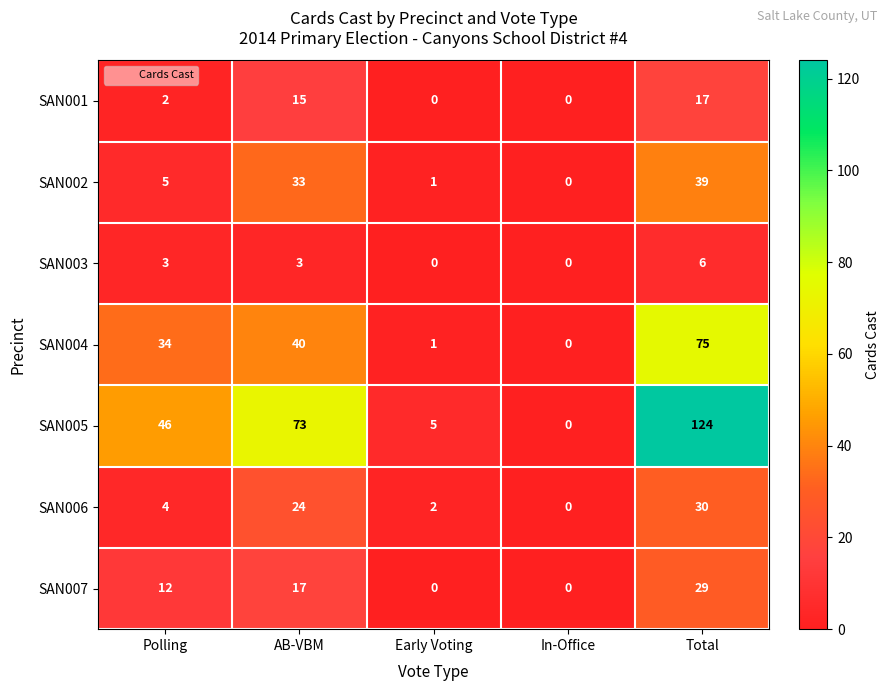

Rank the series at Total from highest to lowest value.

SAN005, SAN004, SAN002, SAN006, SAN007, SAN001, SAN003